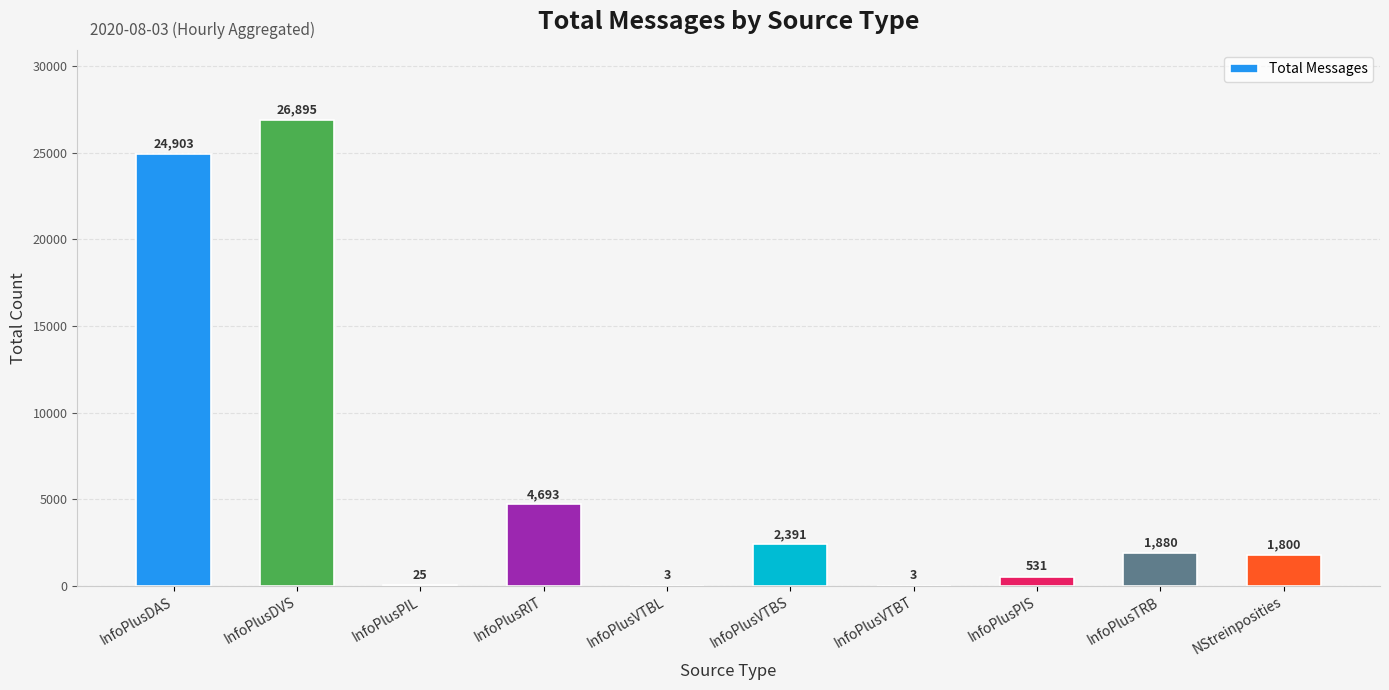

What is the average value?

6312